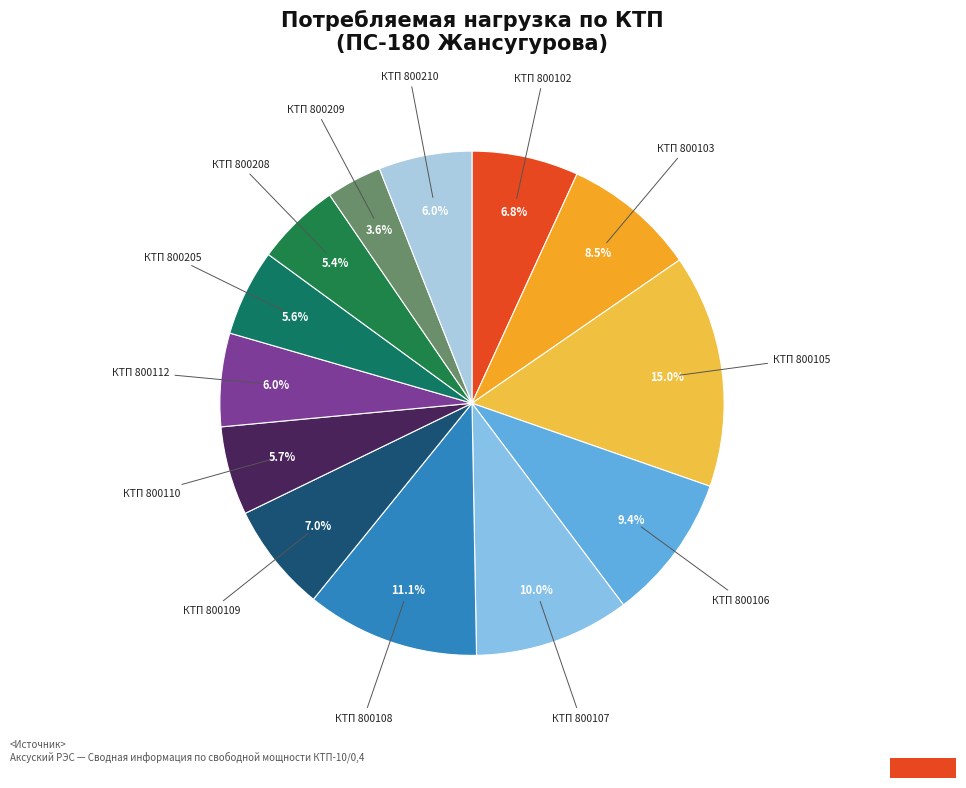

What is the smallest slice in the pie chart?

КТП 800209